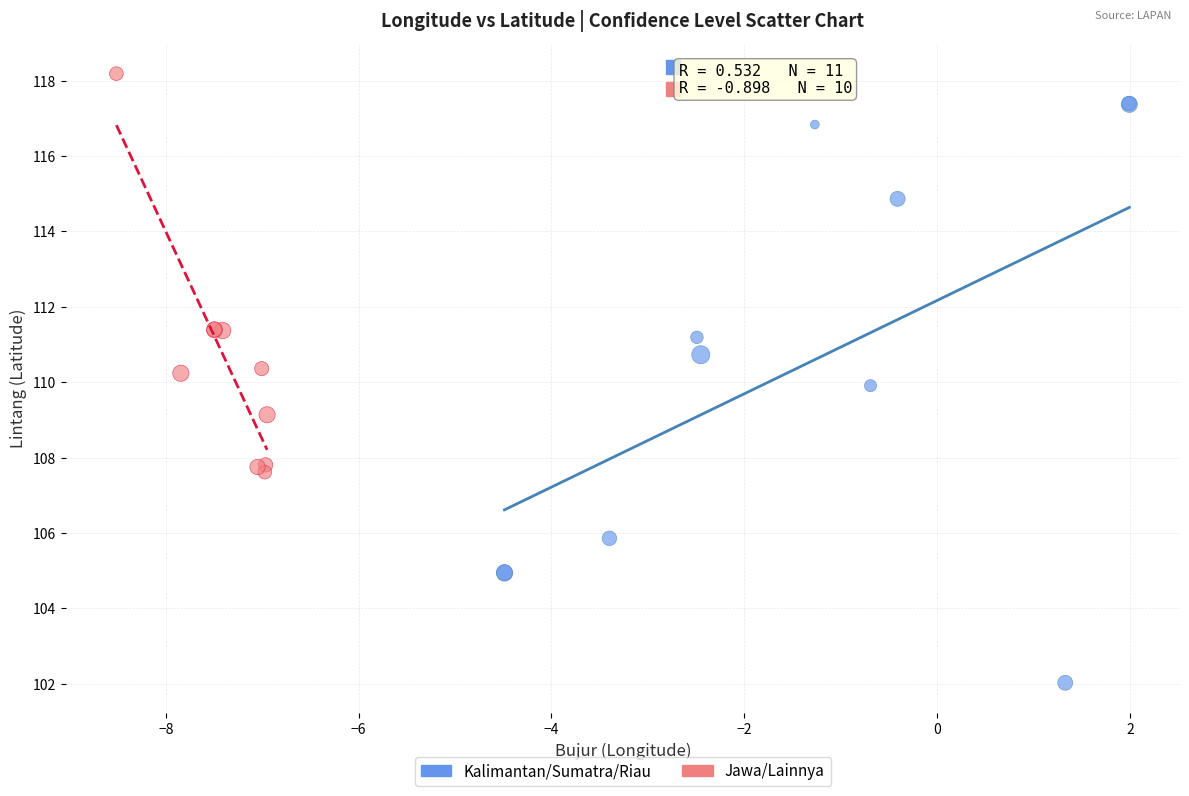

What are all the series names shown in the legend?

Kalimantan/Sumatra/Riau, Jawa/Lainnya